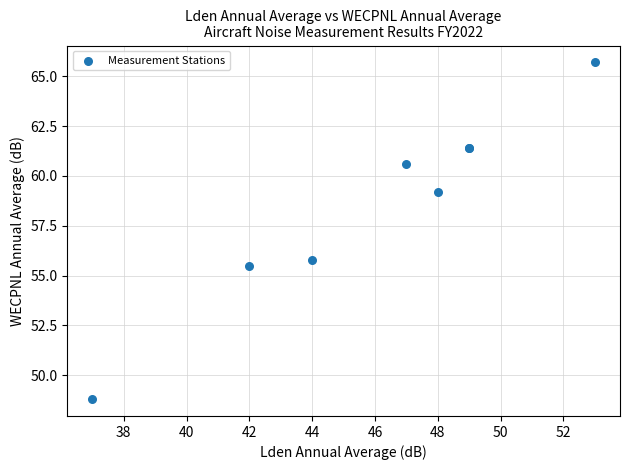

What Y value in the scatter plot is closest to 57?

55.8